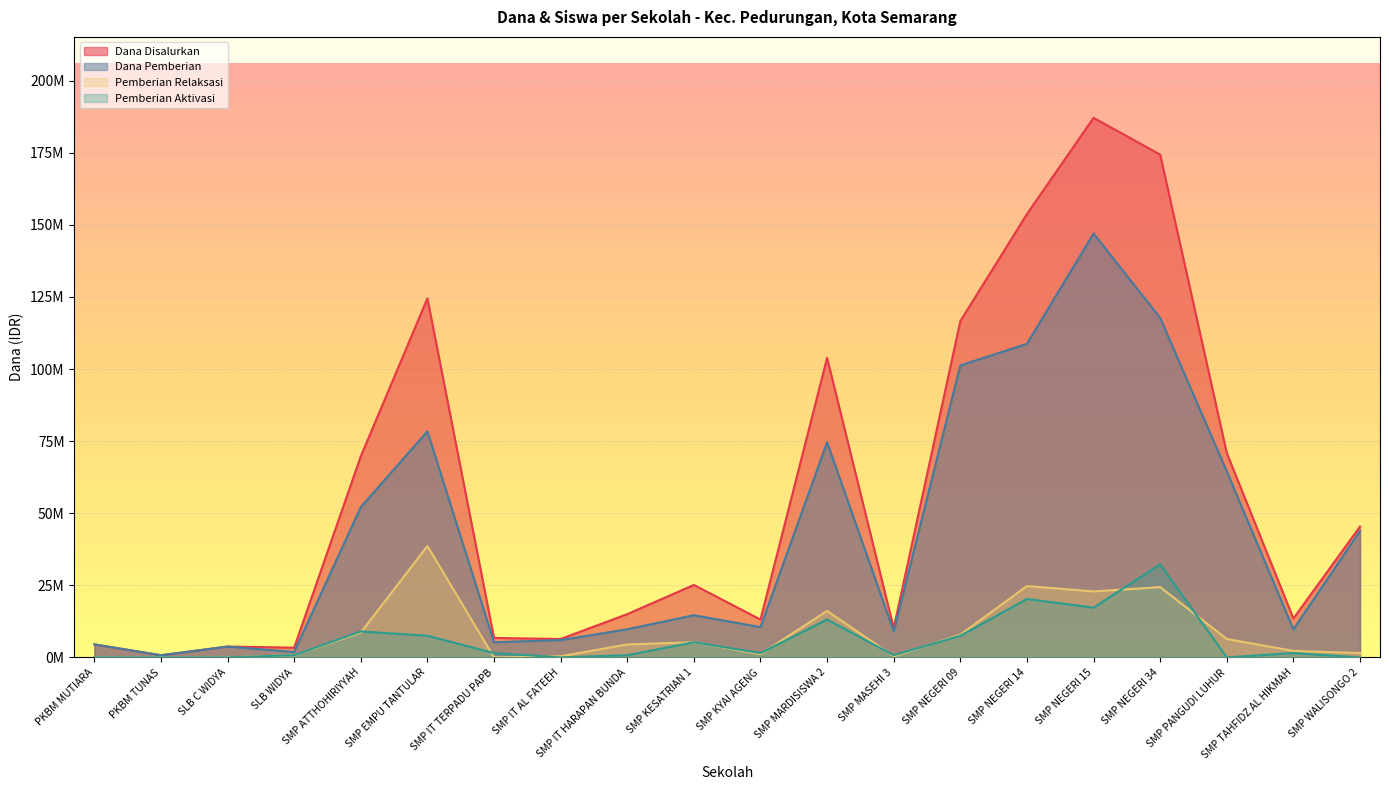

How many interior local valleys does the Dana Disalurkan series have?

6